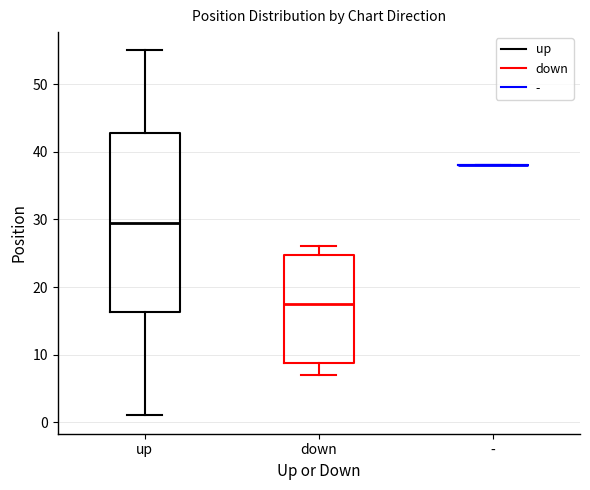

Which box is the tallest, from its lower edge to its upper edge?

up